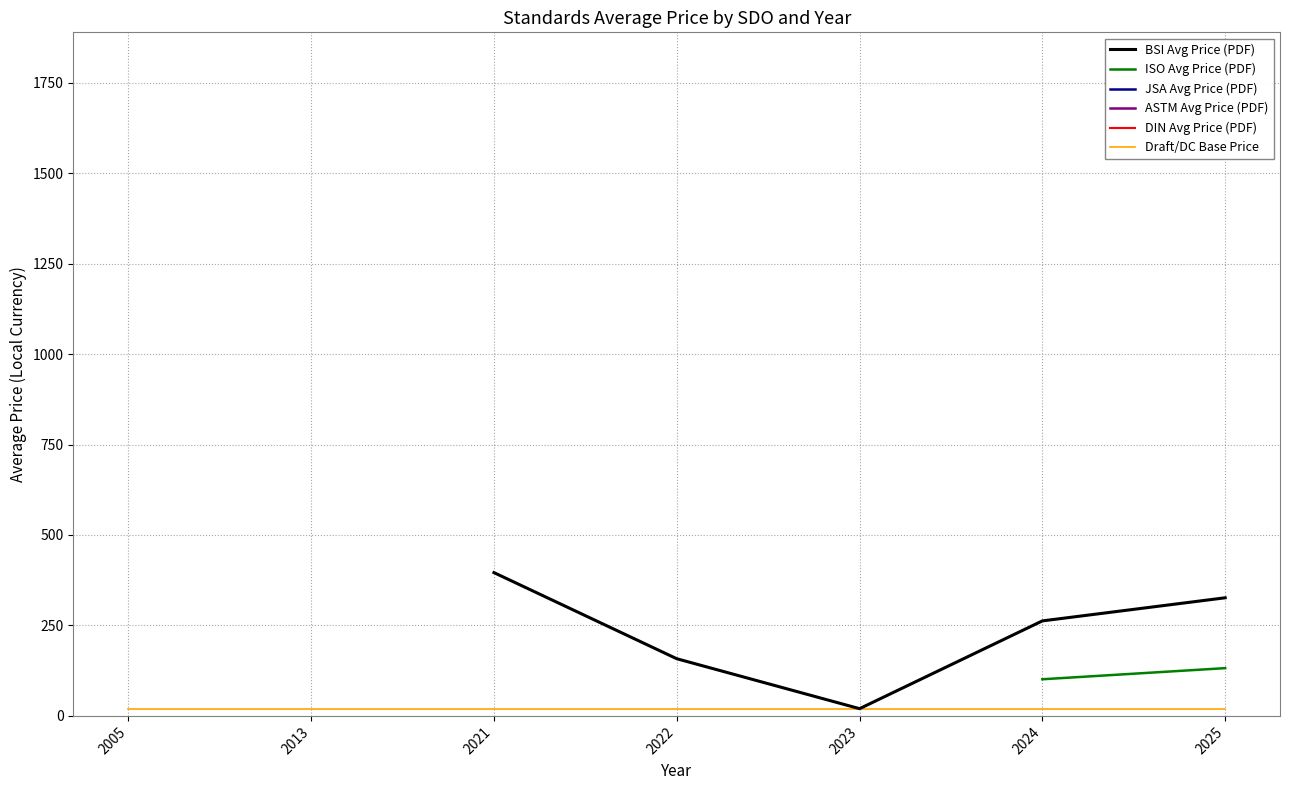

What are all the series names shown in the legend?

BSI Avg Price (PDF), ISO Avg Price (PDF), JSA Avg Price (PDF), ASTM Avg Price (PDF), DIN Avg Price (PDF), Draft/DC Base Price